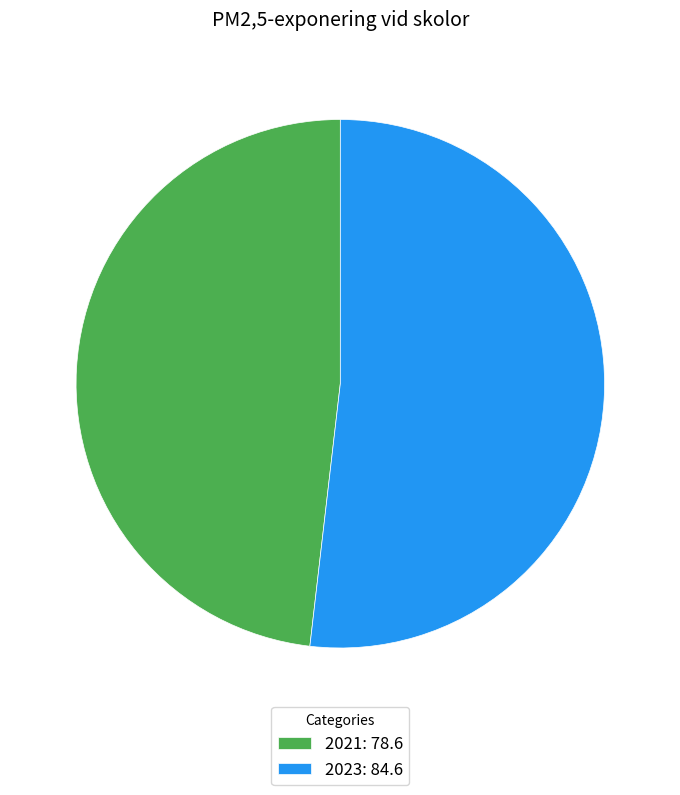

Between 2023: 84.6 and 2021: 78.6, which is larger?

2023: 84.6